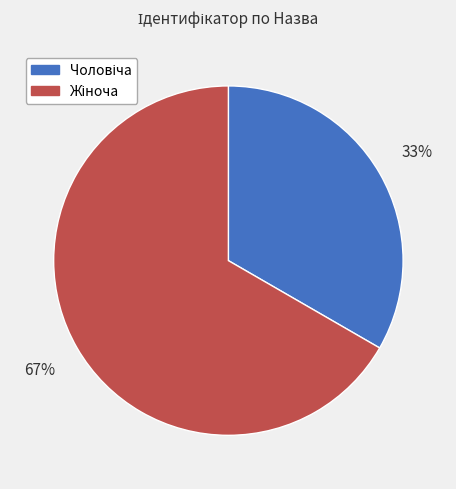

To the nearest percent, what is the average slice percentage?

50%